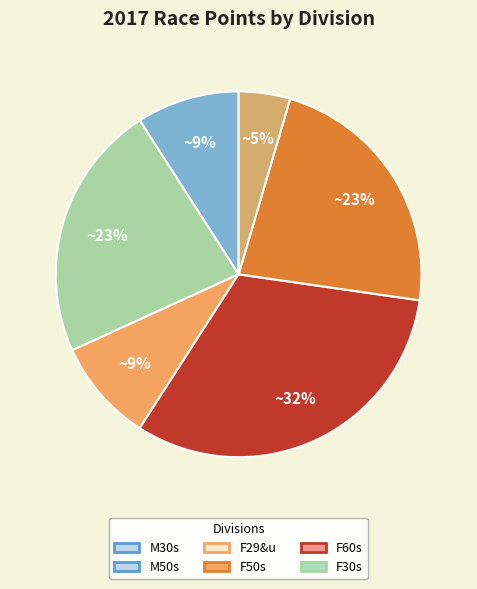

Do F29&u and M30s together represent more than half of the pie?

No